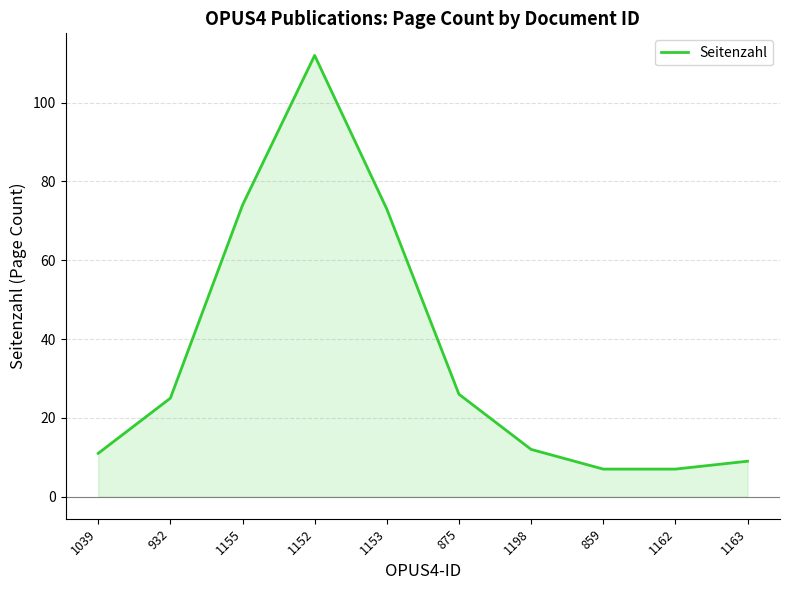

At which category does the data reach its first local peak?

1152